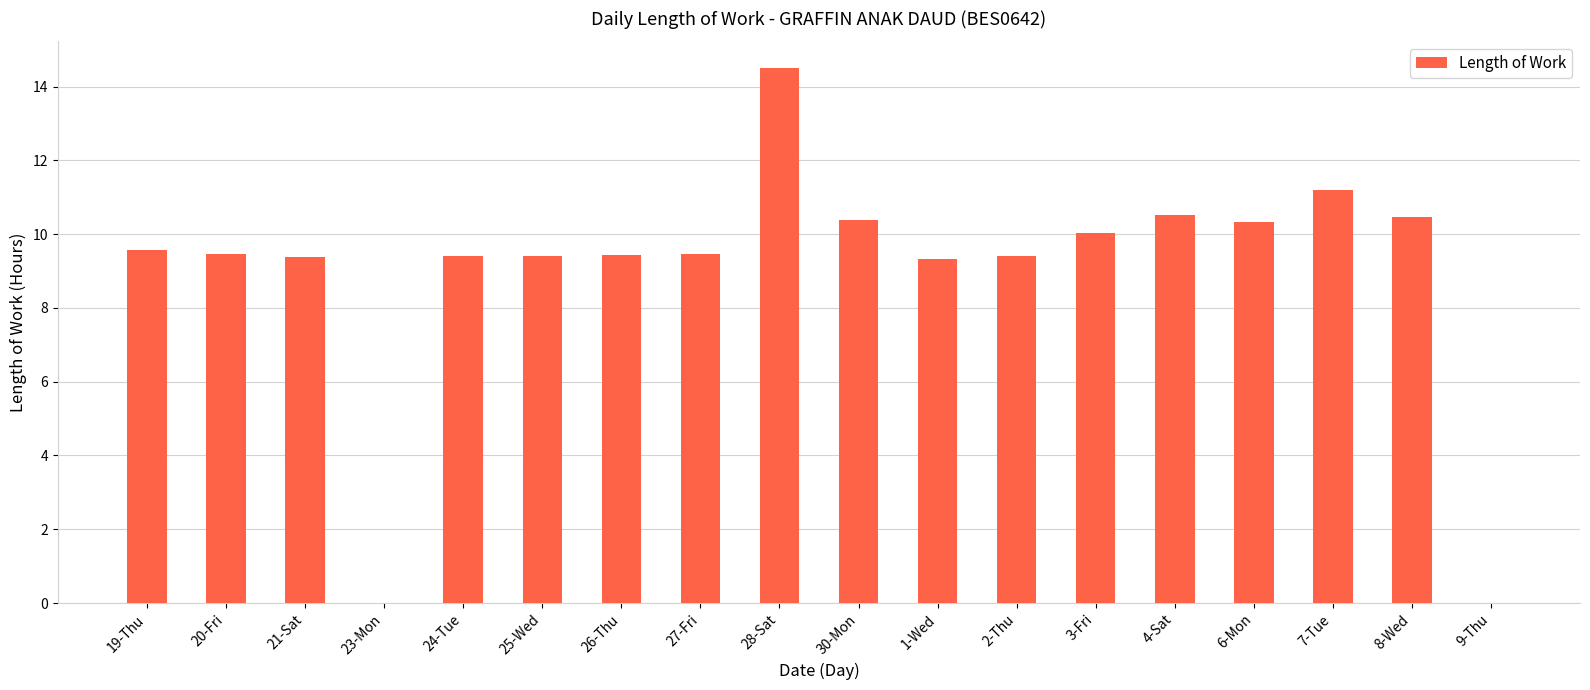

What value does the data have at 19-Thu?

9.6